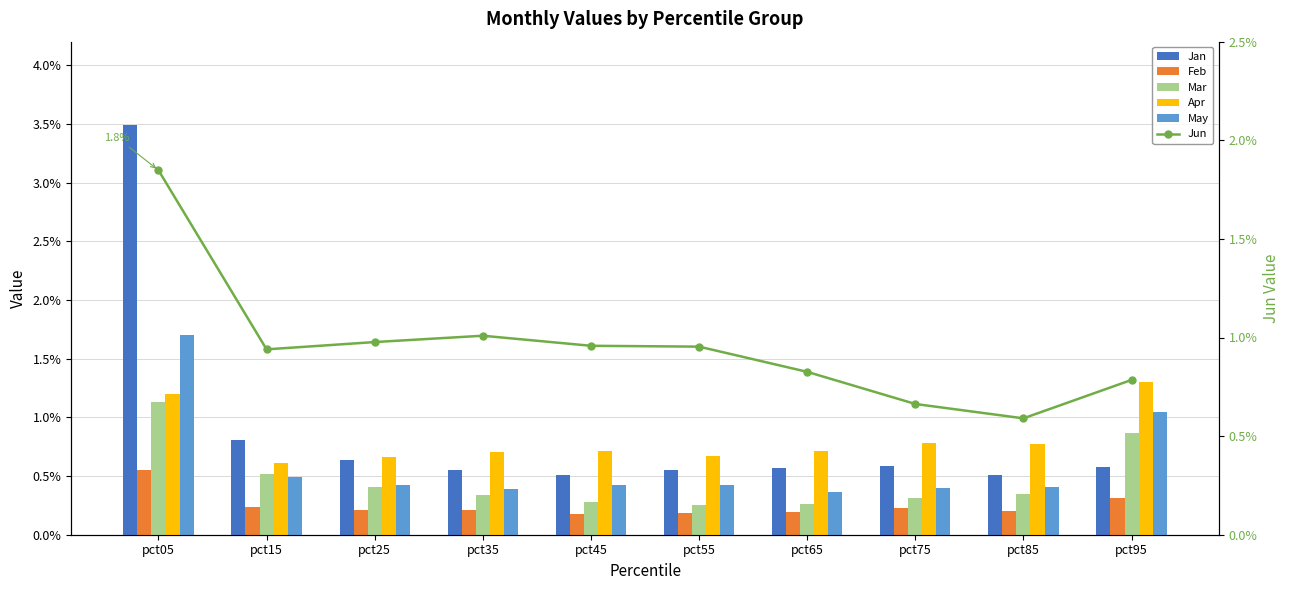

At how many categories does at least one series exceed 2?

1